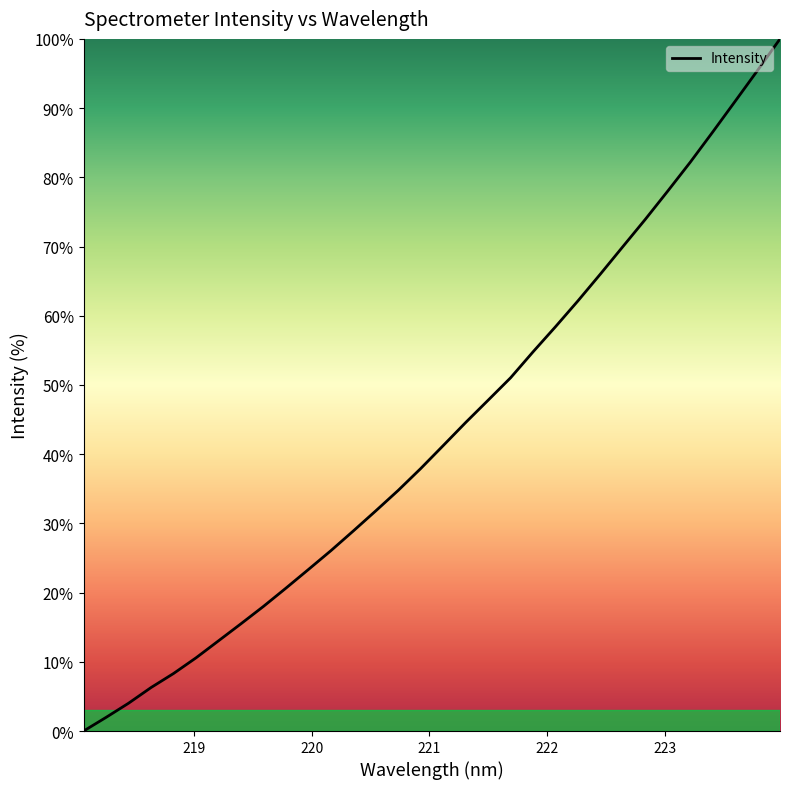

What is the sum of all values?

1384.4